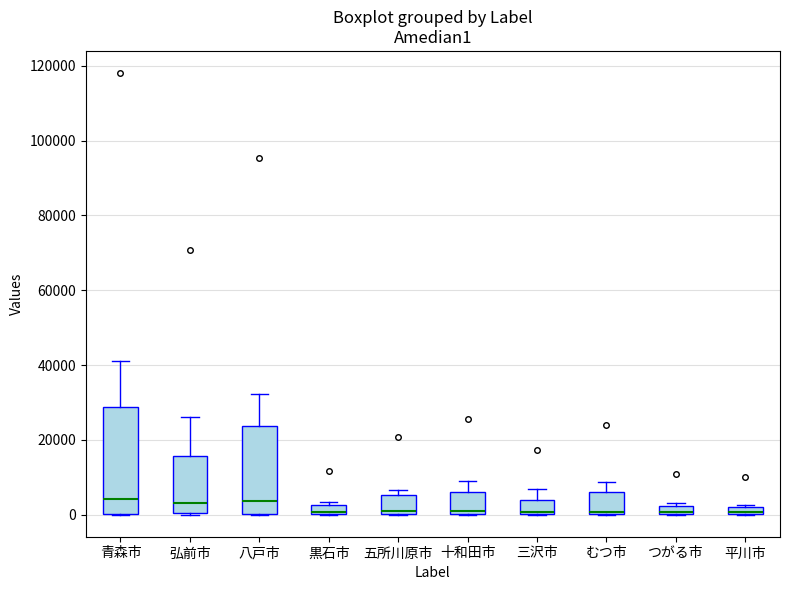

Where is the lower edge of the box for 五所川原市 on the y-axis? The values are not printed on the chart, so give them approximately, as read against the axis.

0